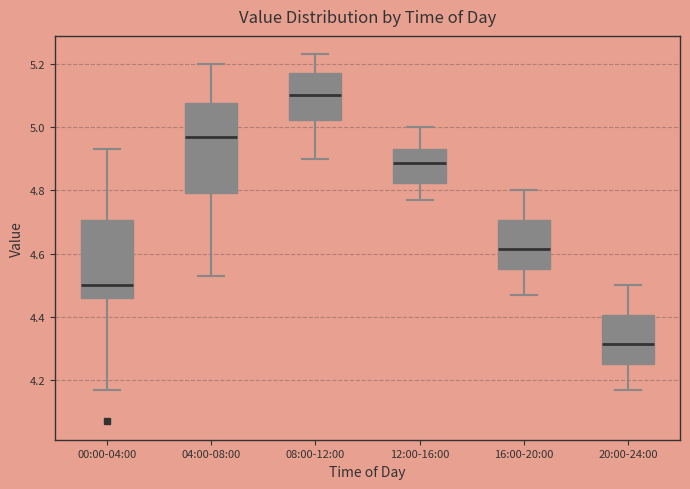

Comparing the boxes themselves (not the whiskers), which one is the tallest?

04:00-08:00